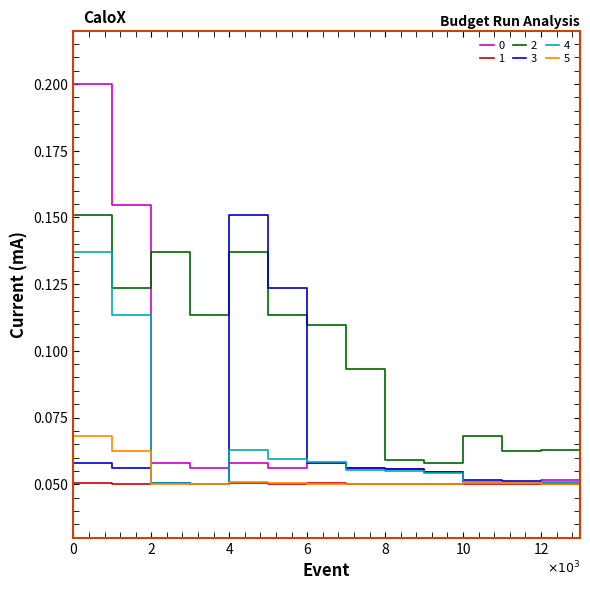

At which category does 2 reach its first local peak?

2